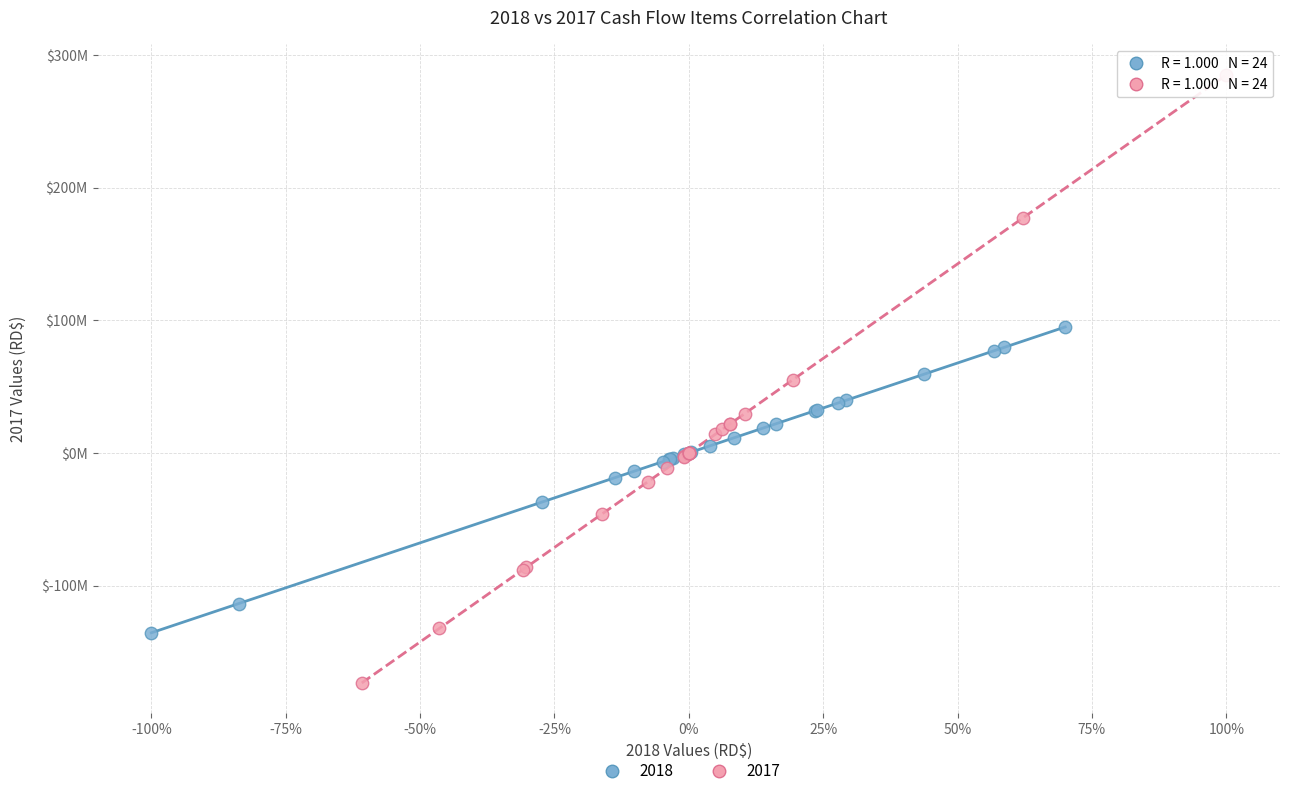

What are all the series names shown in the legend?

2018, 2017